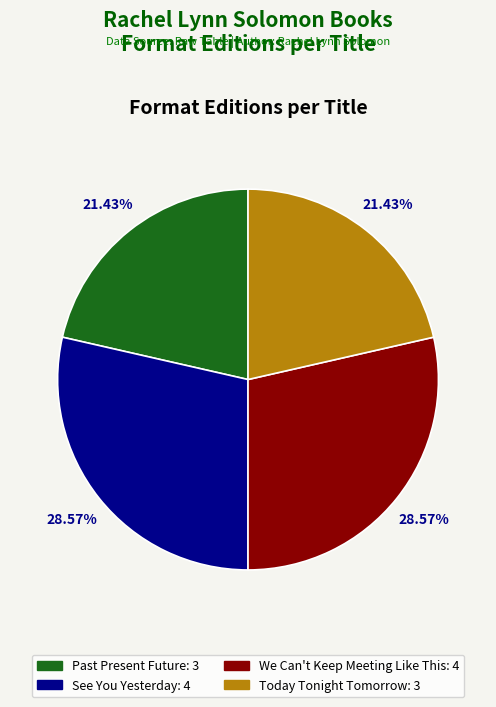

What portion of the pie excludes Past Present Future?

78.6%